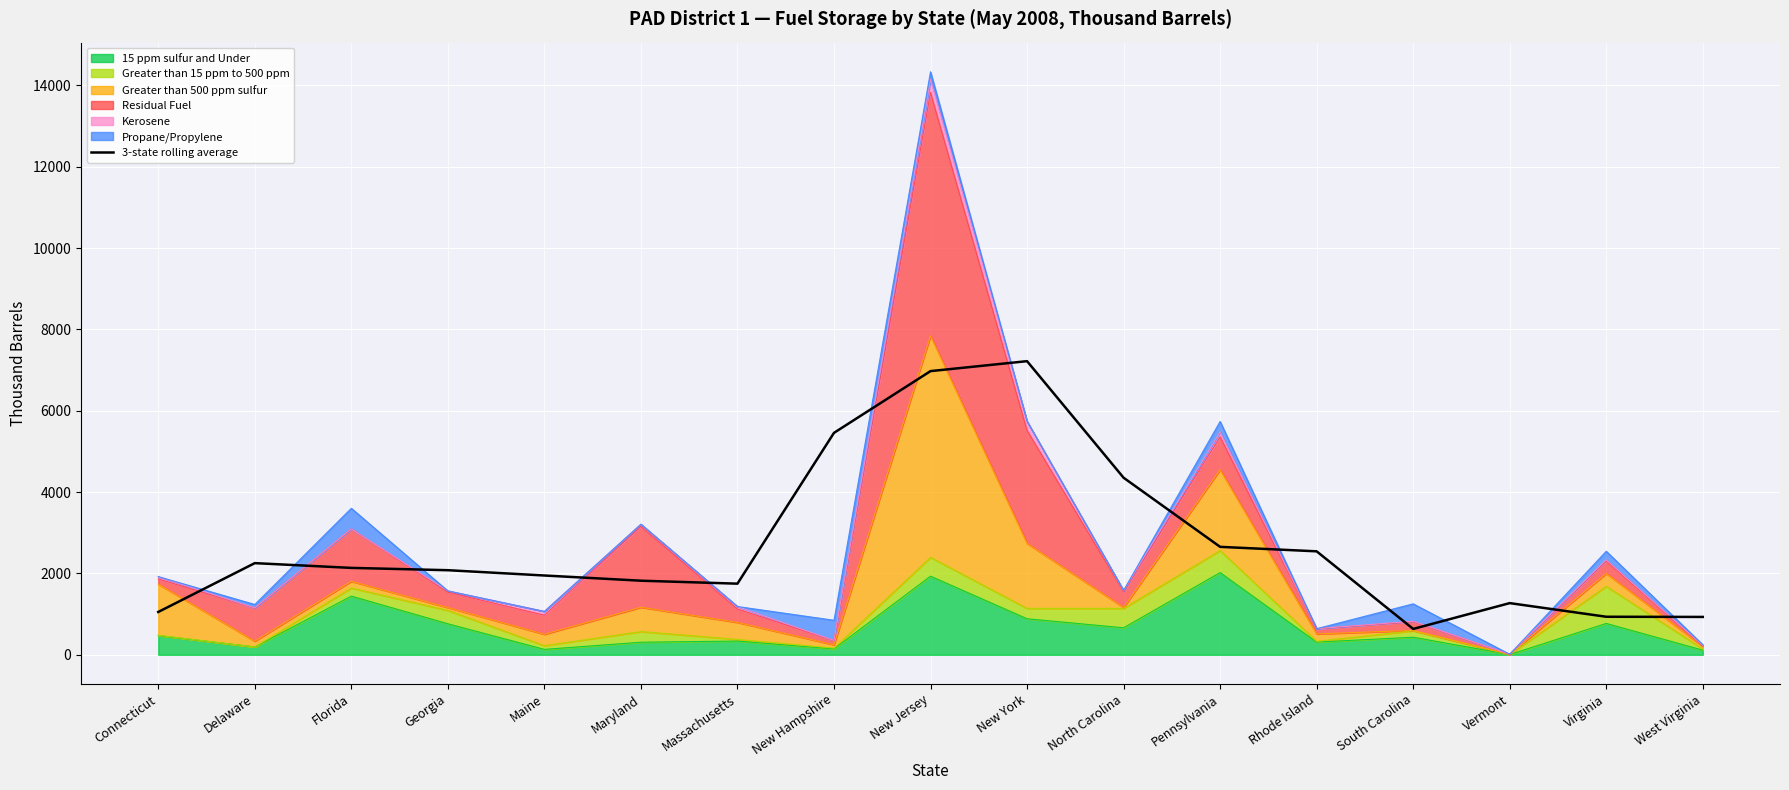

What is the average value?

2707.1